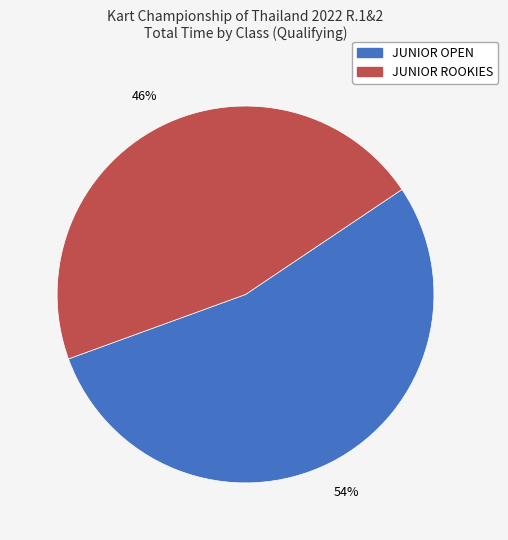

Is JUNIOR ROOKIES the majority of the pie?

No